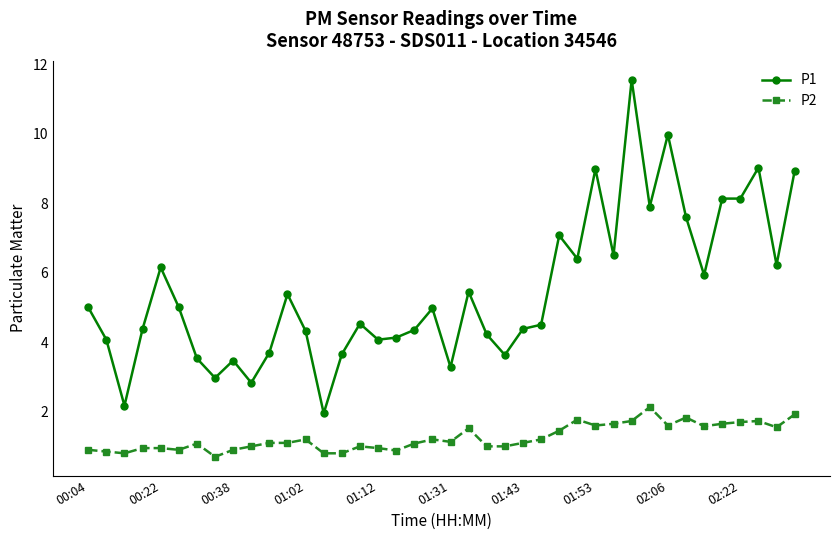

What is the value of the P1 point at the 25th from the left?

4.4